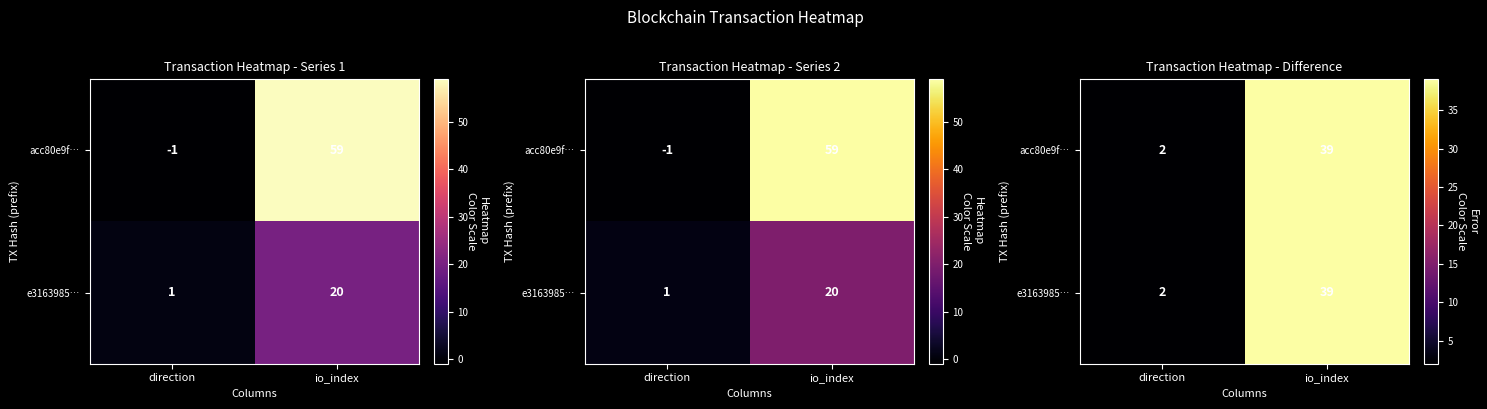

True or false: e3163985… has a value of 2 at direction.

True